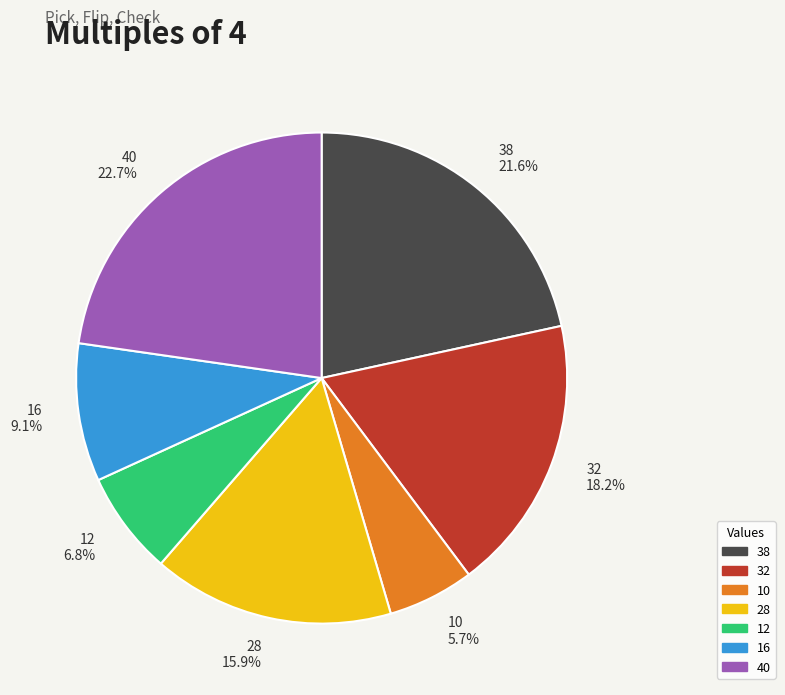

To the nearest percent, what portion does 12 represent?

7%